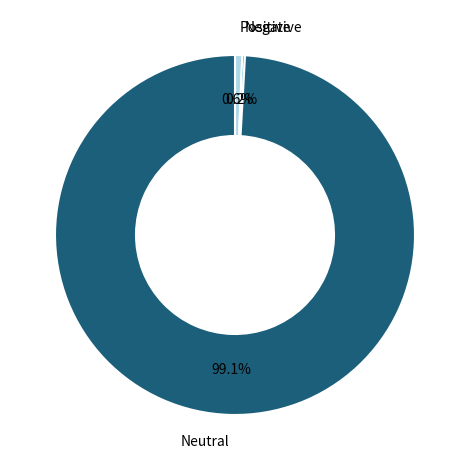

Which slice is the largest?

Neutral